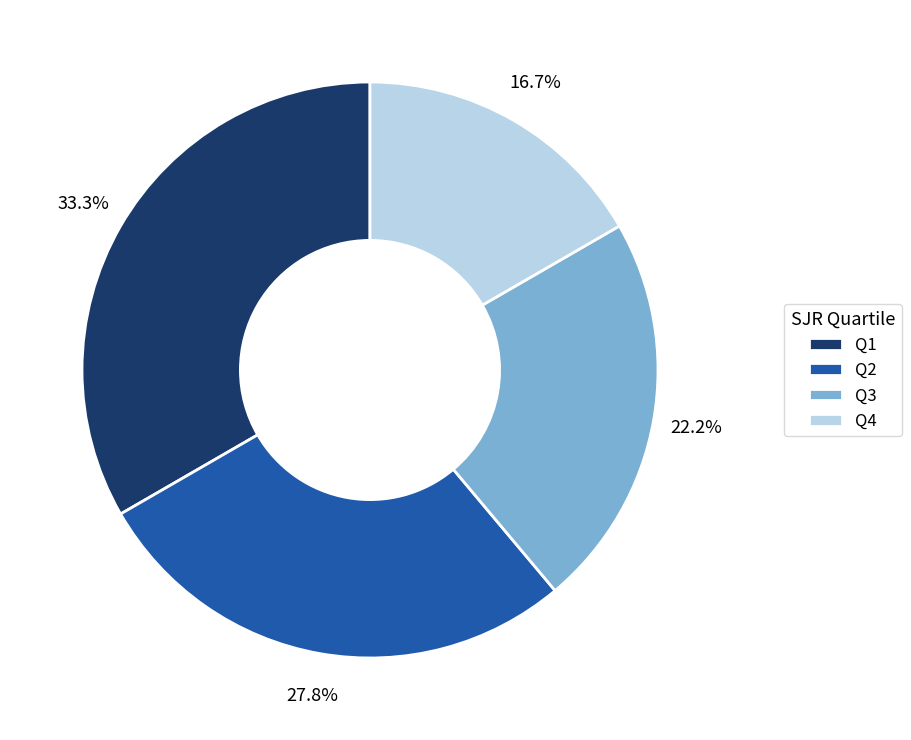

What percentage is the Q3 slice, to the nearest percent?

22%